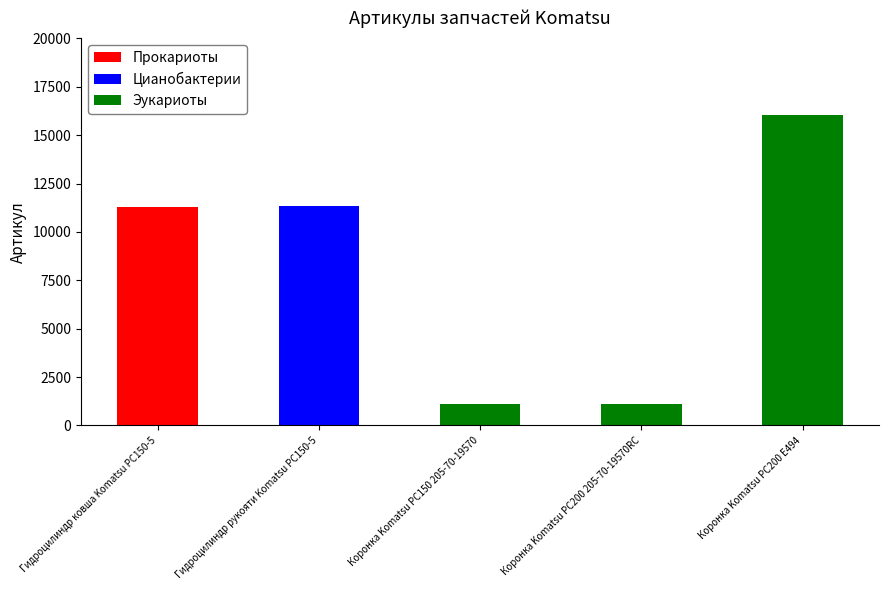

What is the smallest value displayed?

1095